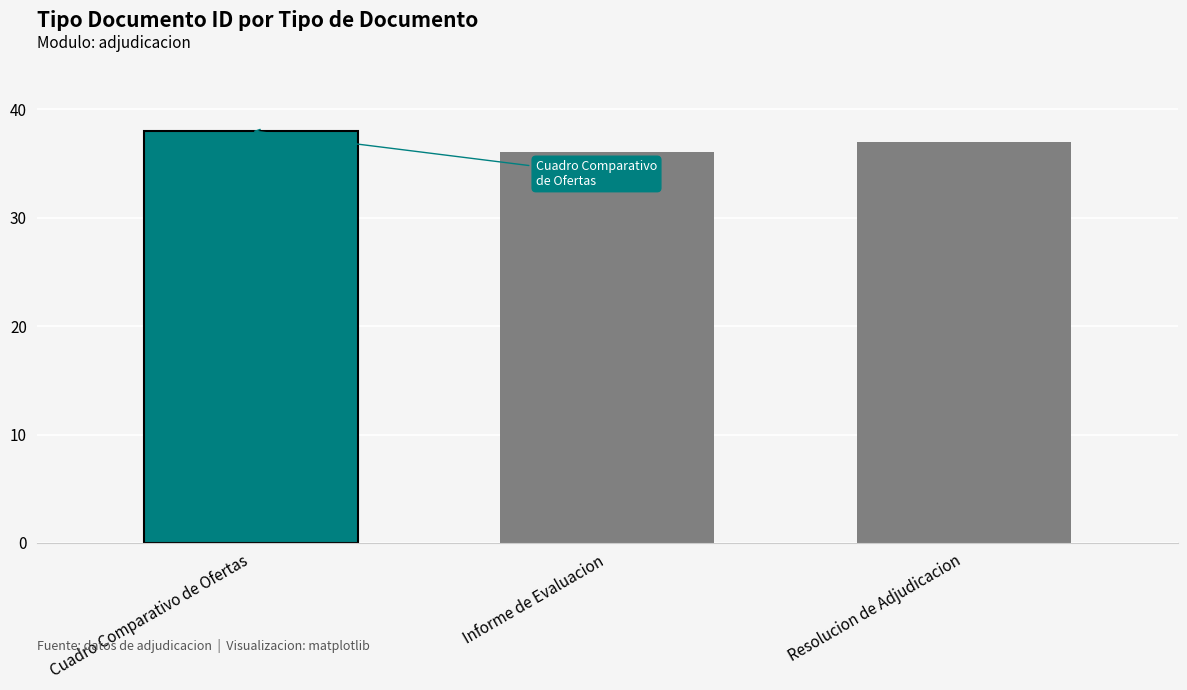

Does the chart contain any negative values?

No